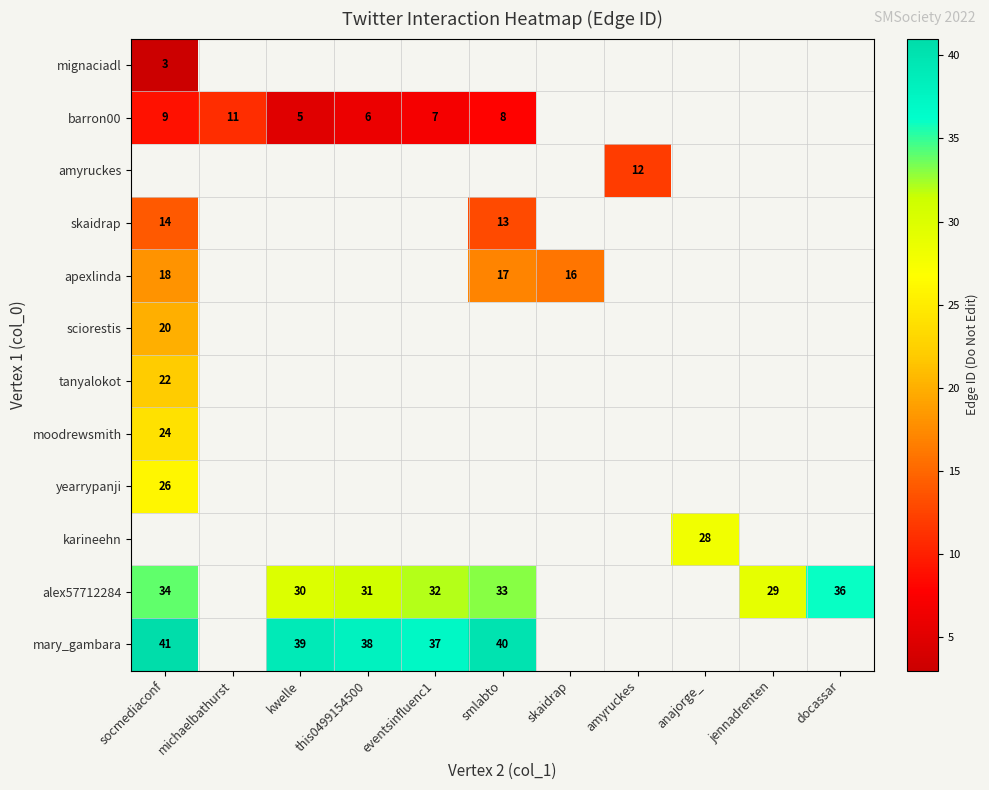

The alex57712284 series shows 43 at jennadrenten. True or false?

False